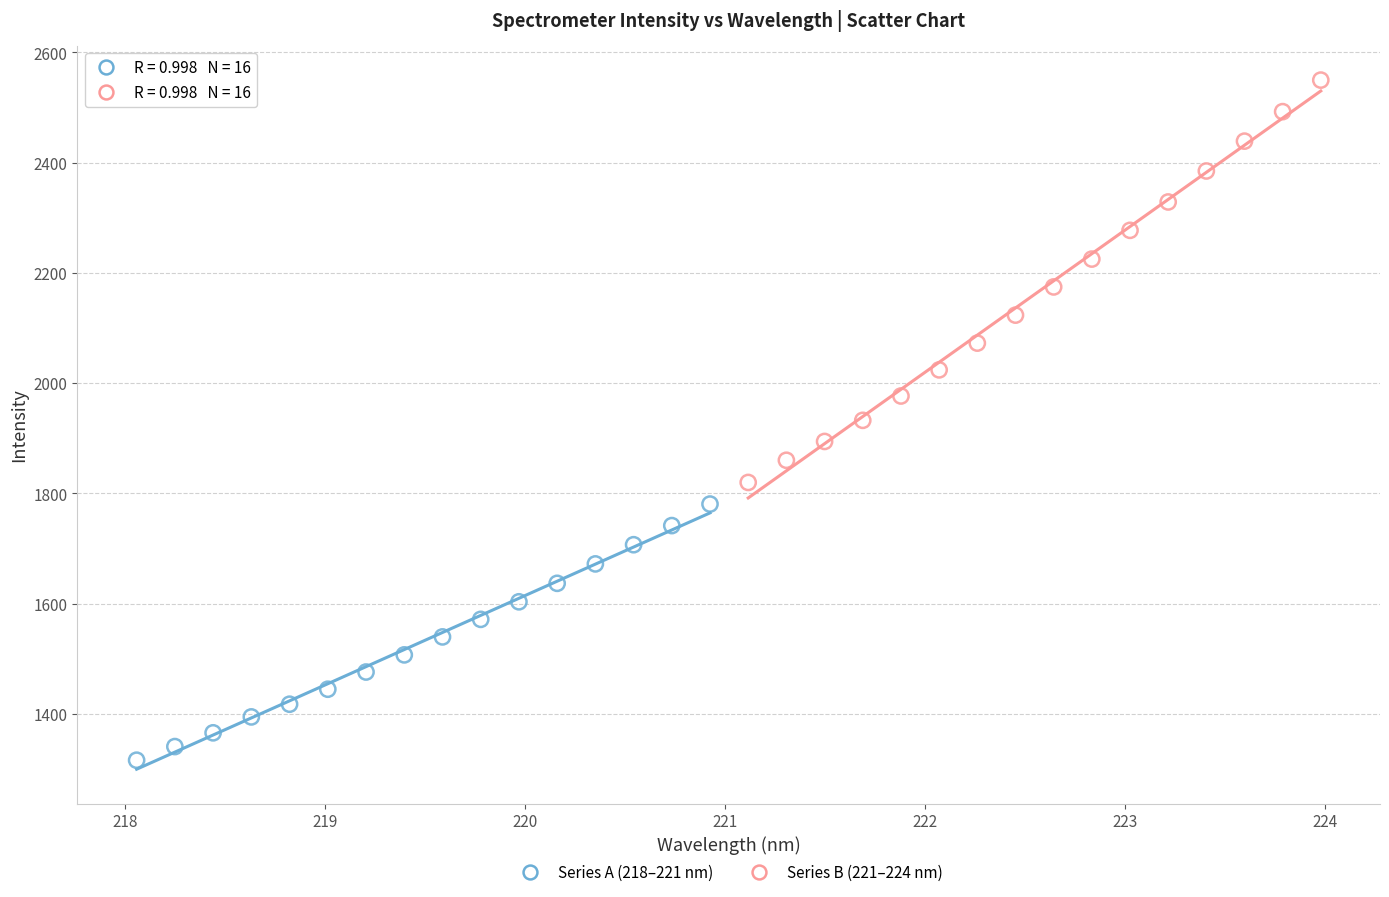

Which series has the largest Y range (max minus min)?

Series B (221–224 nm)